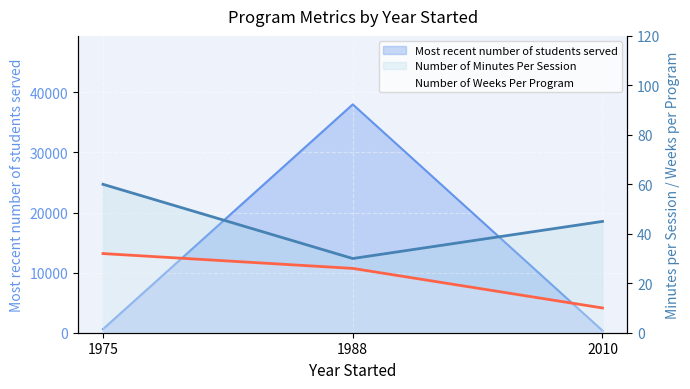

Is the value of Number of Weeks Per Program at 1975 greater than the value of Number of Minutes Per Session at 1988?

Yes